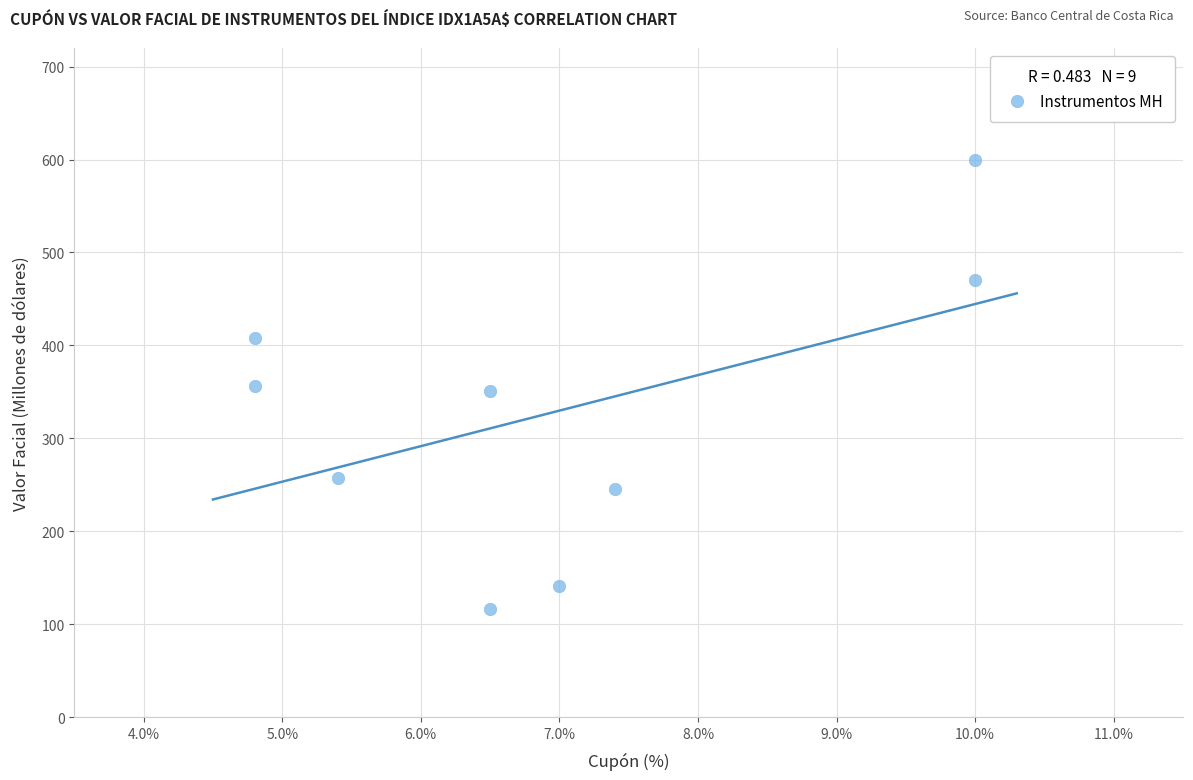

What is the average X value?

6.9